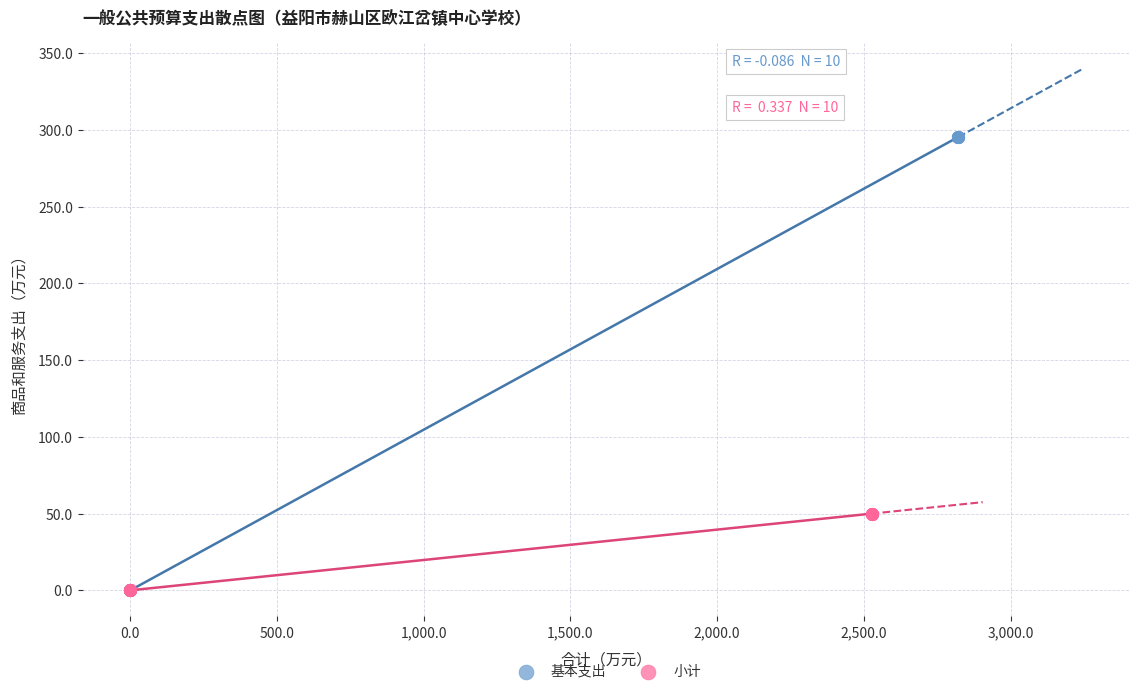

What are all the series names shown in the legend?

基本支出, 小计